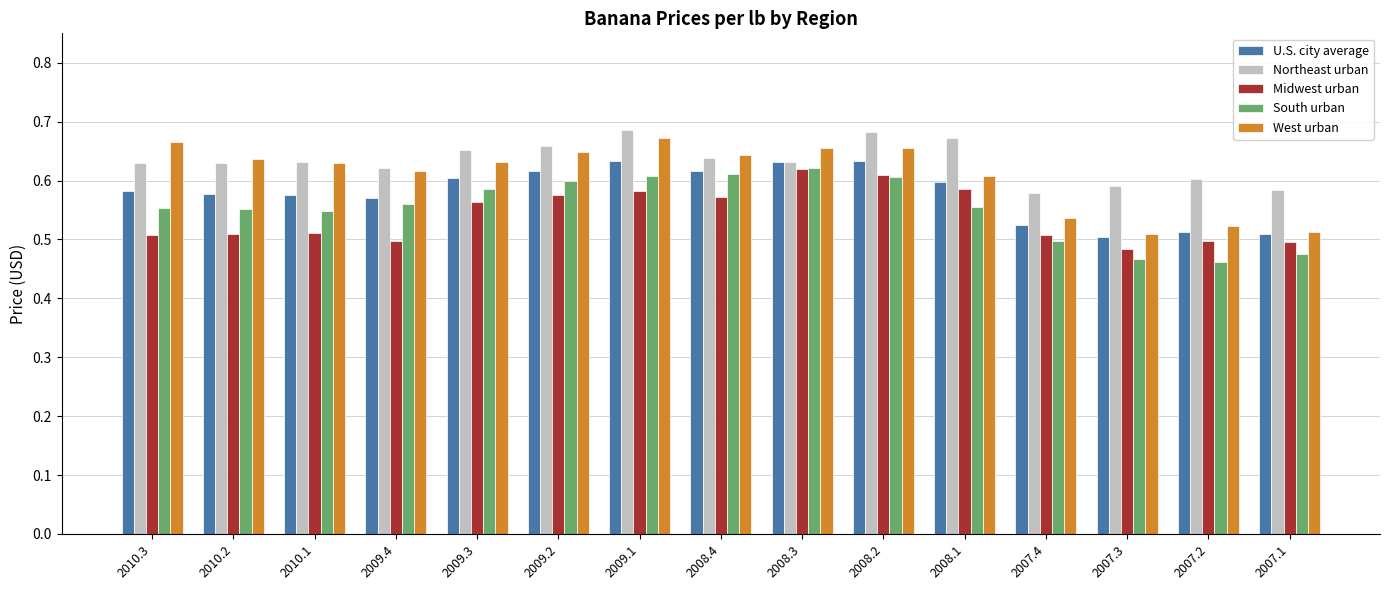

True or false: South urban has a value of 0.2 at 2007.2.

False